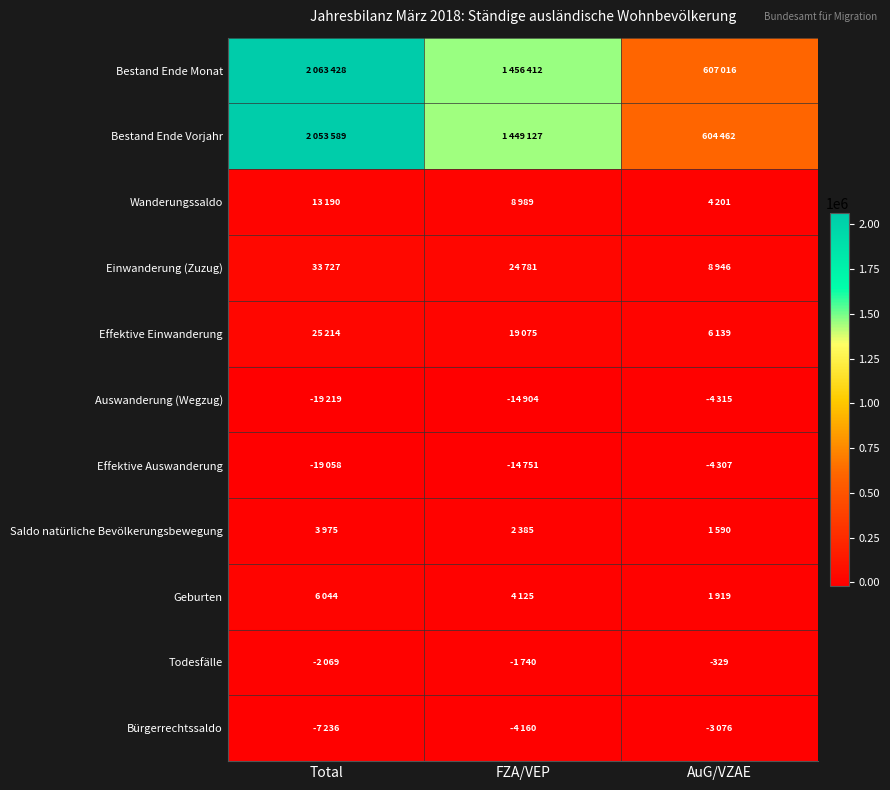

Rank the series at AuG/VZAE from lowest to highest value.

Auswanderung (Wegzug), Effektive Auswanderung, Bürgerrechtssaldo, Todesfälle, Saldo natürliche Bevölkerungsbewegung, Geburten, Wanderungssaldo, Effektive Einwanderung, Einwanderung (Zuzug), Bestand Ende Vorjahr, Bestand Ende Monat